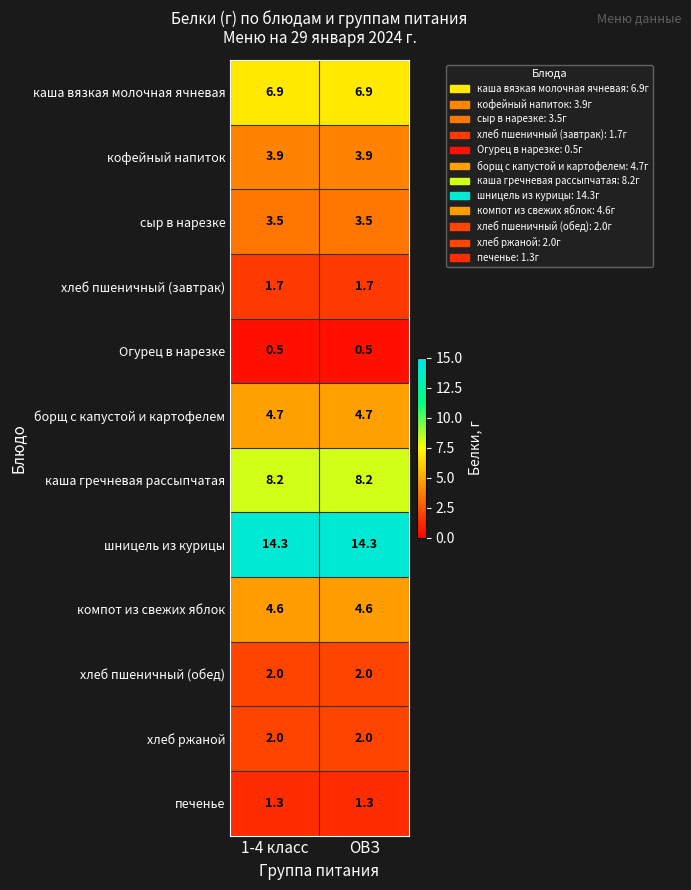

What is the approximate value of сыр в нарезке at ОВЗ?

3.5